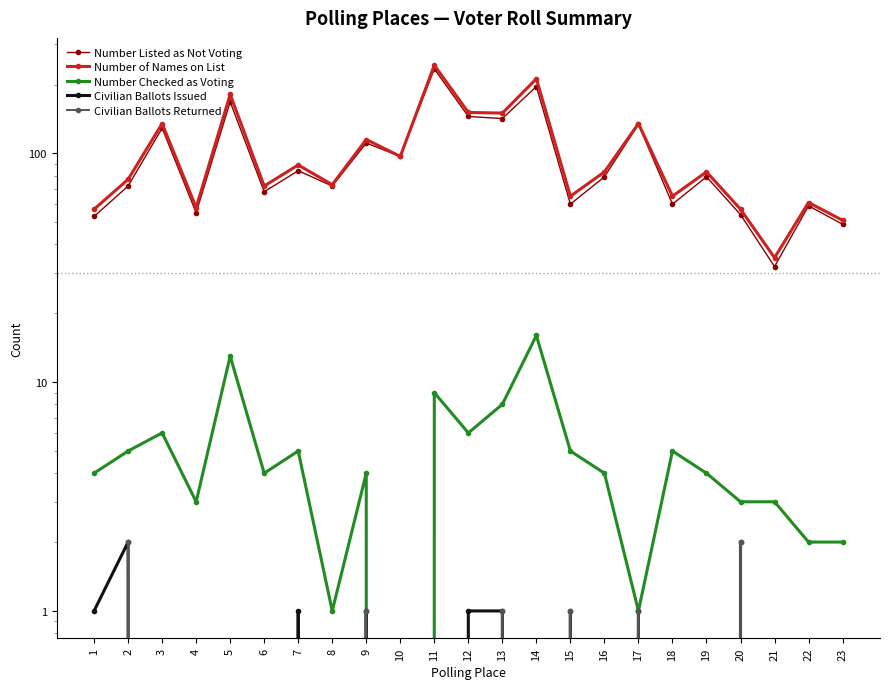

The value of Number Listed as Not Voting at 22 is 34. True or false?

False